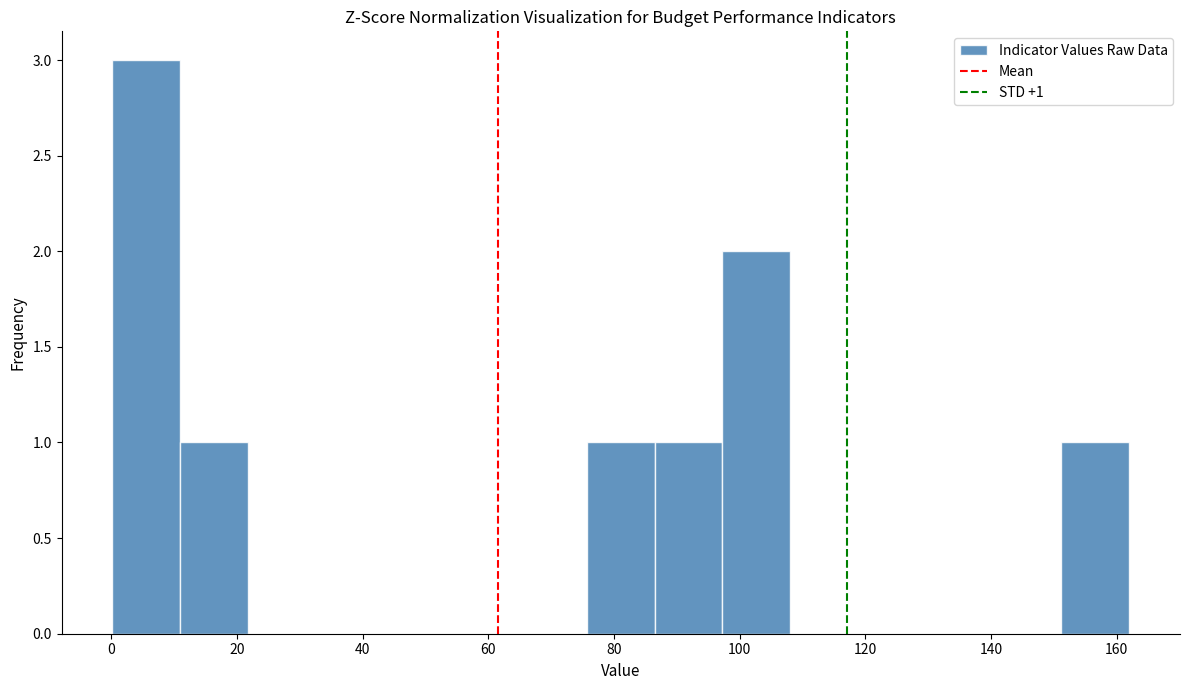

Which range on the x-axis has the tallest bar?

0 to 10